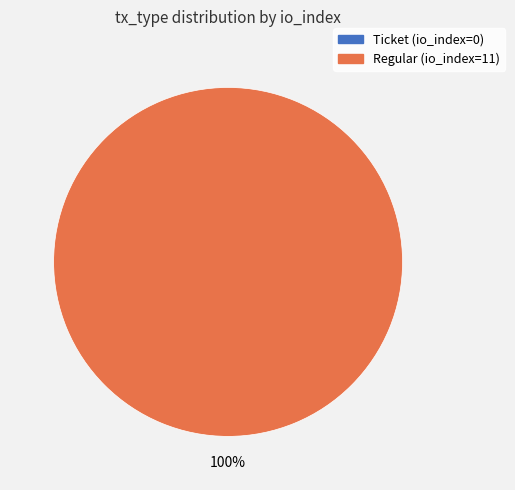

What is the change in value from Ticket (io_index=0) to Regular (io_index=11)?

+11